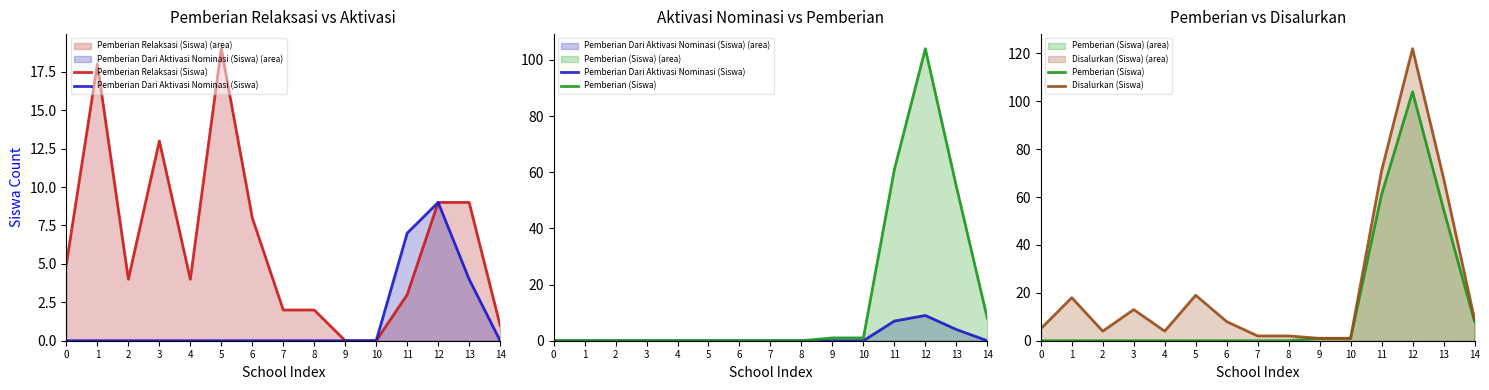

Is the value of Pemberian (Siswa) at 6 greater than the value of Disalurkan (Siswa) at 14?

No